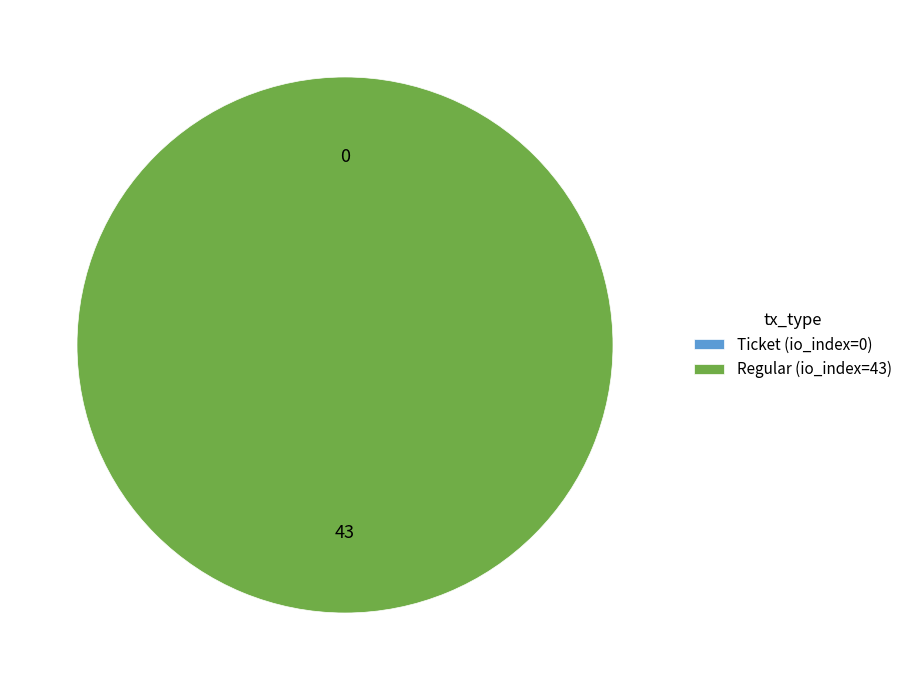

Rank the categories by value from highest to lowest.

Regular (io_index=43), Ticket (io_index=0)